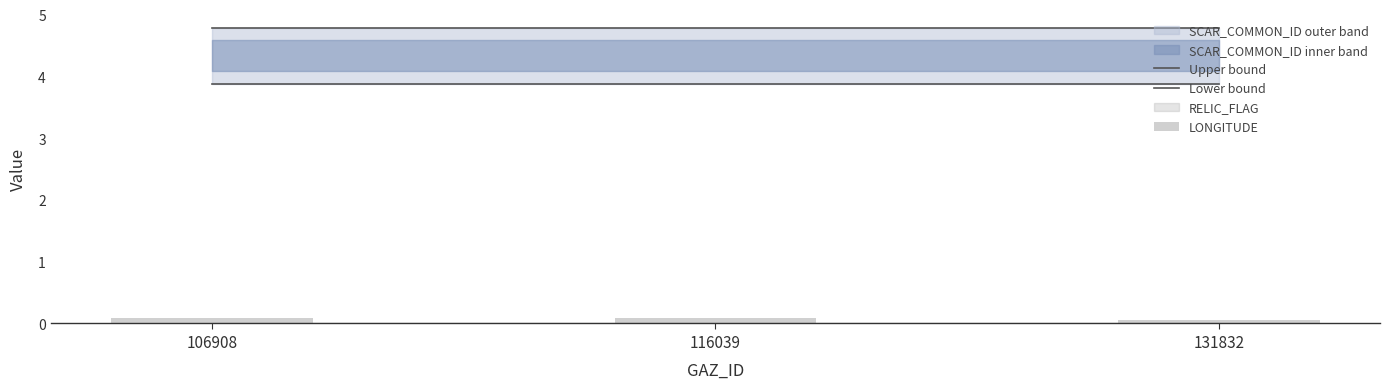

List the series in order of their overall mean, lowest first.

LONGITUDE, Lower bound, Upper bound